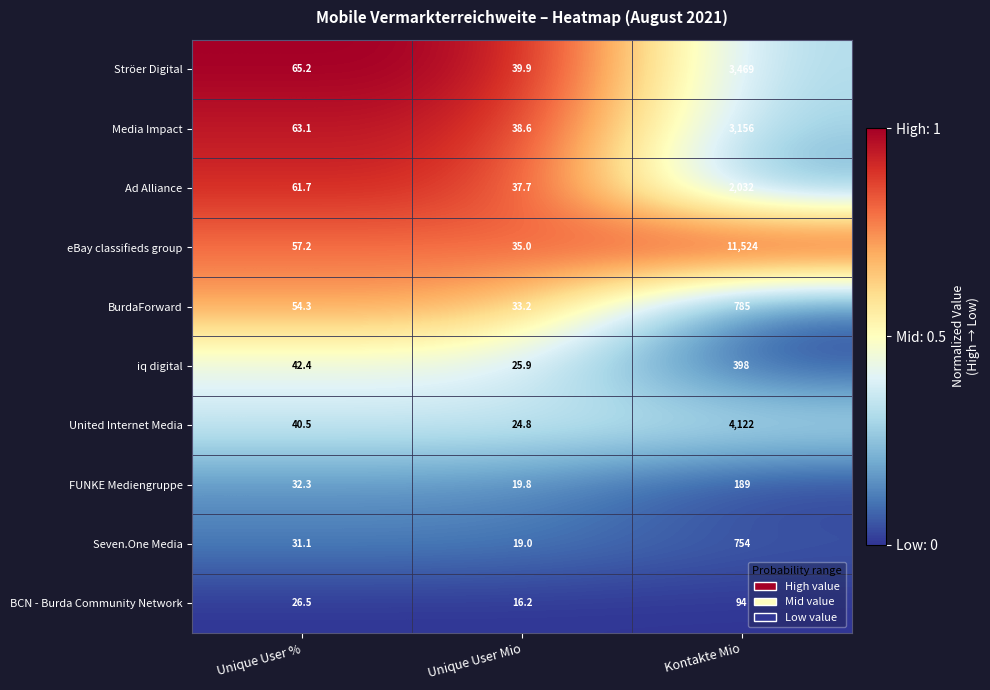

Which series has the widest spread of values?

eBay classifieds group